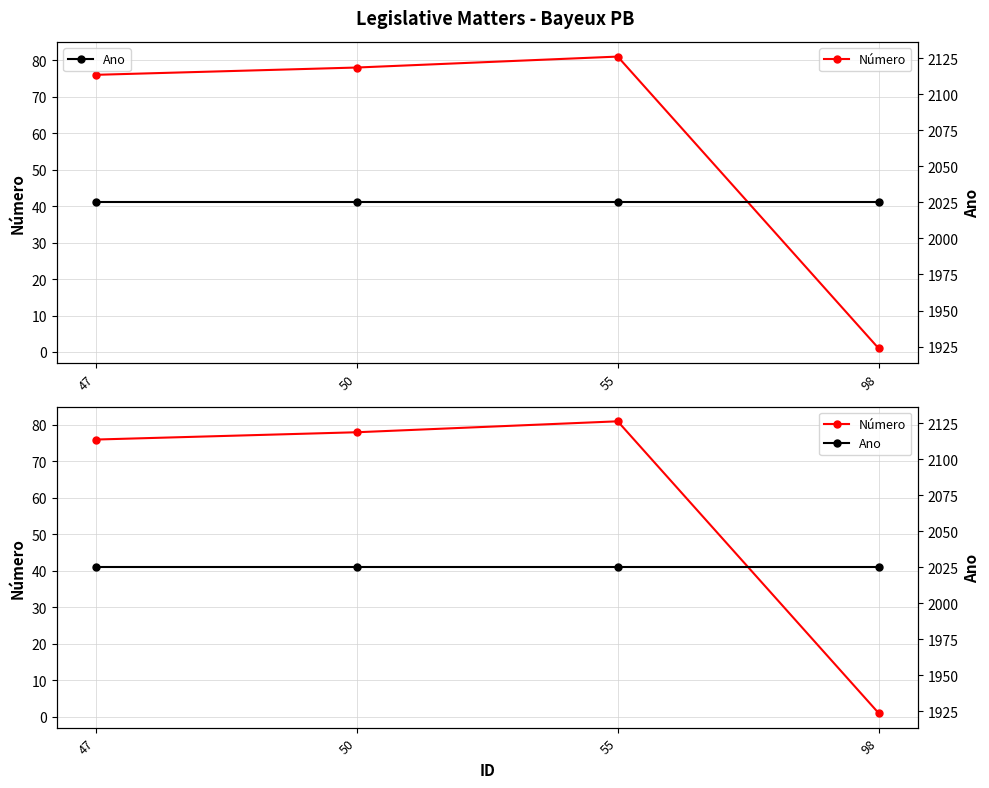

At how many categories does at least one series exceed 441?

4